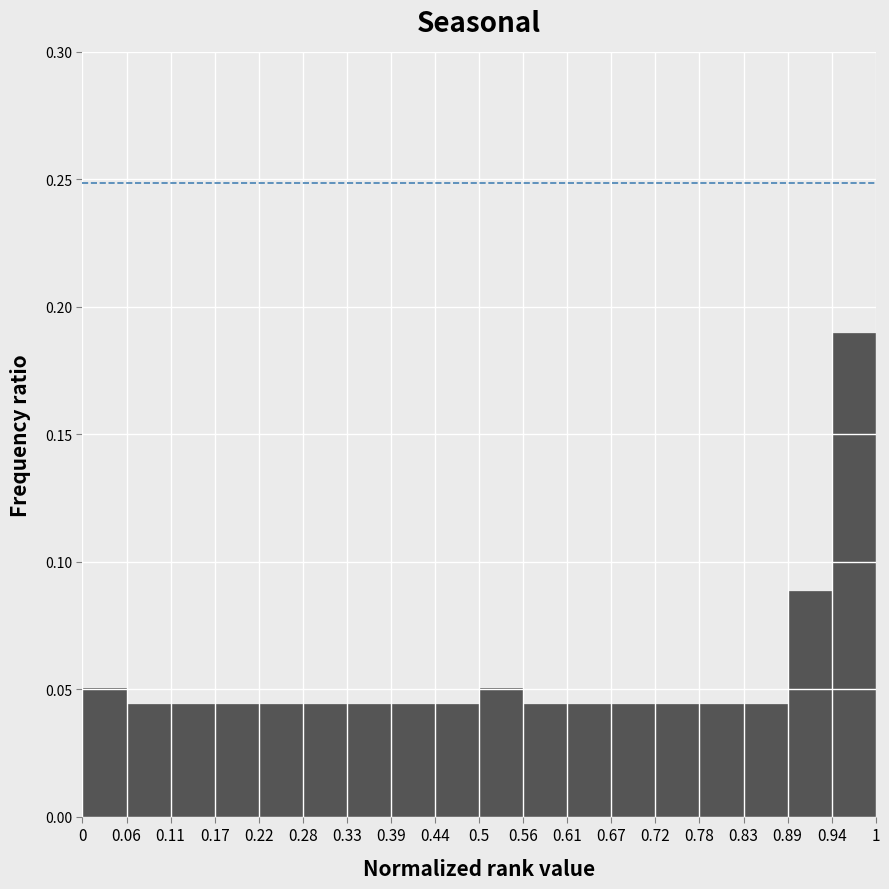

Reading left to right, list every bar in this chart as the range it spans on the x-axis followed by its height. The values are not printed on the chart, so give them approximately, as read against the axis.

0 to 0.06: 0.050
0.06 to 0.11: 0.045
0.11 to 0.17: 0.045
0.17 to 0.22: 0.045
0.22 to 0.28: 0.045
0.28 to 0.33: 0.045
0.33 to 0.39: 0.045
0.39 to 0.44: 0.045
0.44 to 0.5: 0.045
0.5 to 0.56: 0.050
0.56 to 0.61: 0.045
0.61 to 0.67: 0.045
0.67 to 0.72: 0.045
0.72 to 0.78: 0.045
0.78 to 0.83: 0.045
0.83 to 0.89: 0.045
0.89 to 0.94: 0.090
0.94 to 1: 0.190